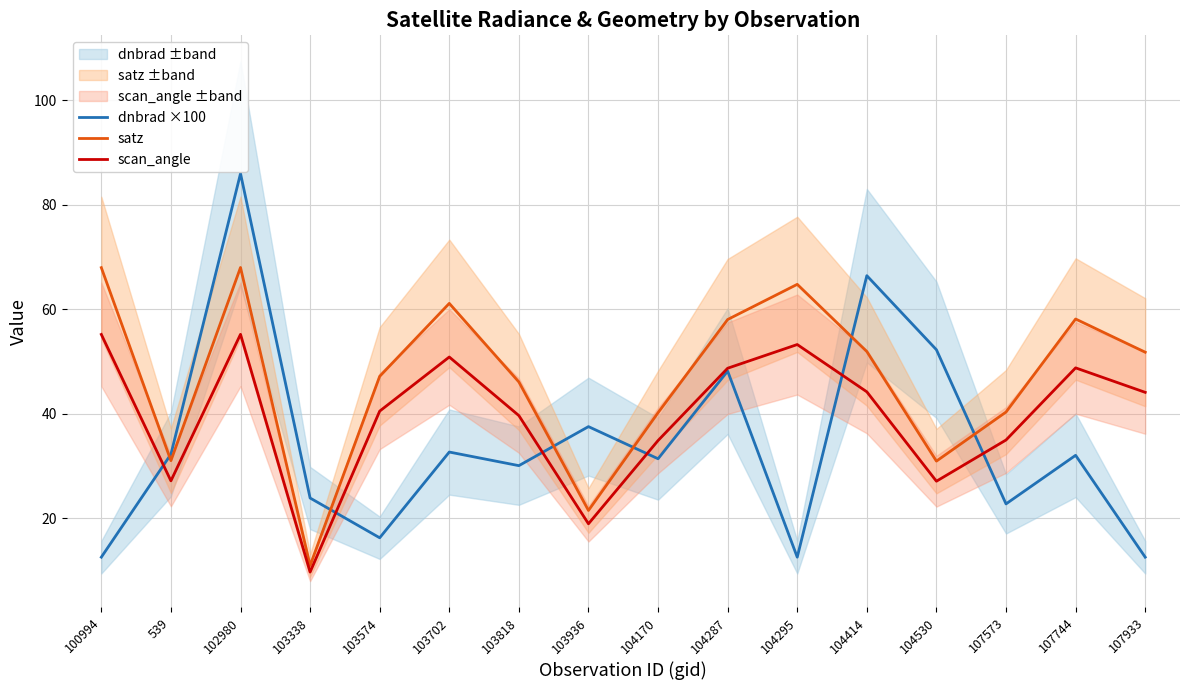

Where is the first local maximum for dnbrad ×100?

102980